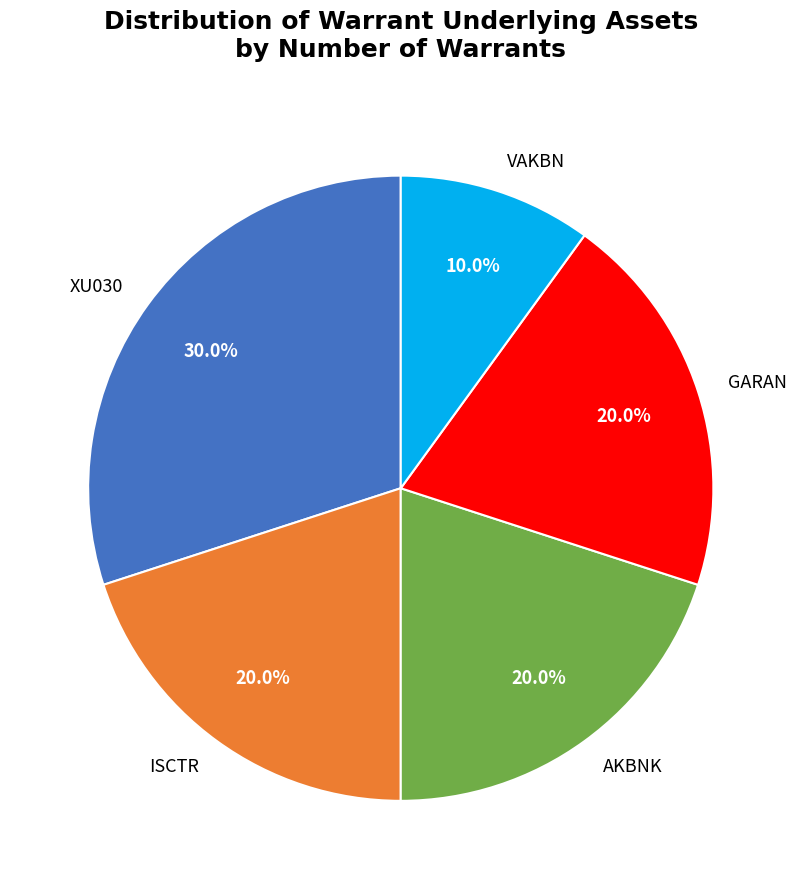

Approximately how many times larger is the value at GARAN compared to ISCTR?

1.0